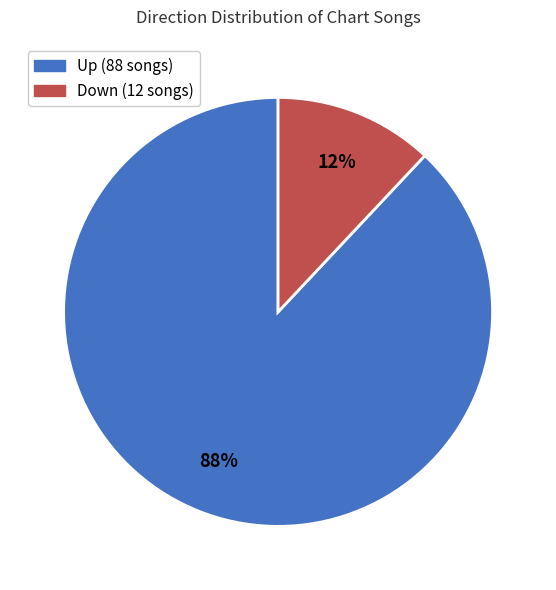

How many segments does this pie chart have?

2